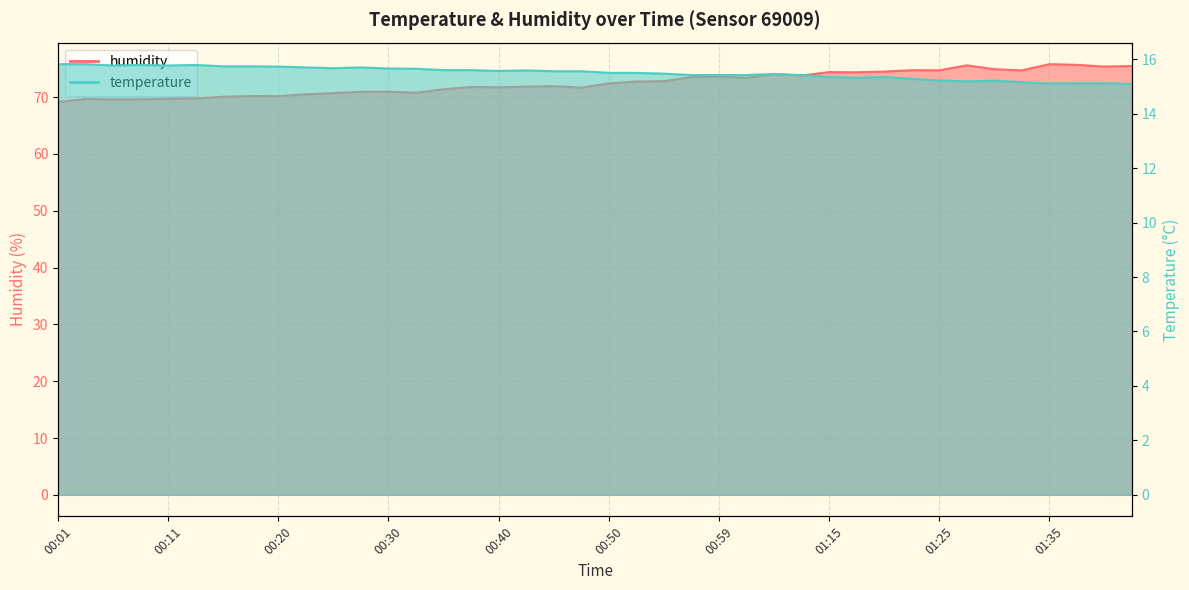

What is the lowest value of the humidity series?

69.2